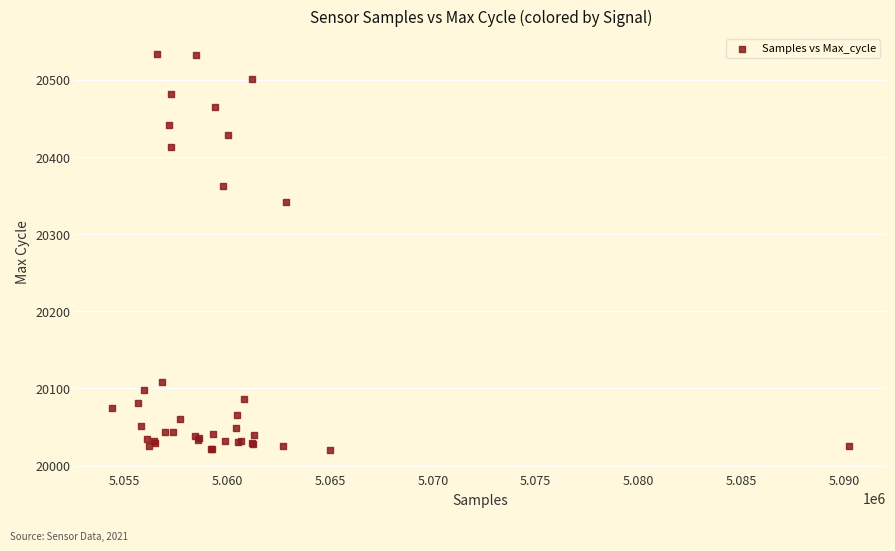

What Y value in the scatter plot is closest to 20277?

20342